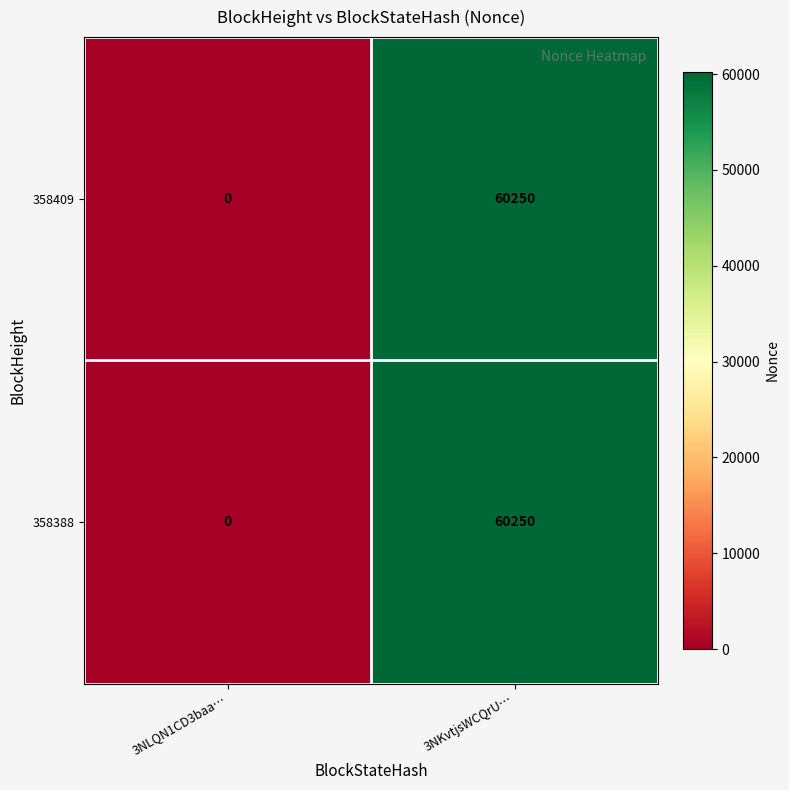

How many categories are shown in the chart?

2